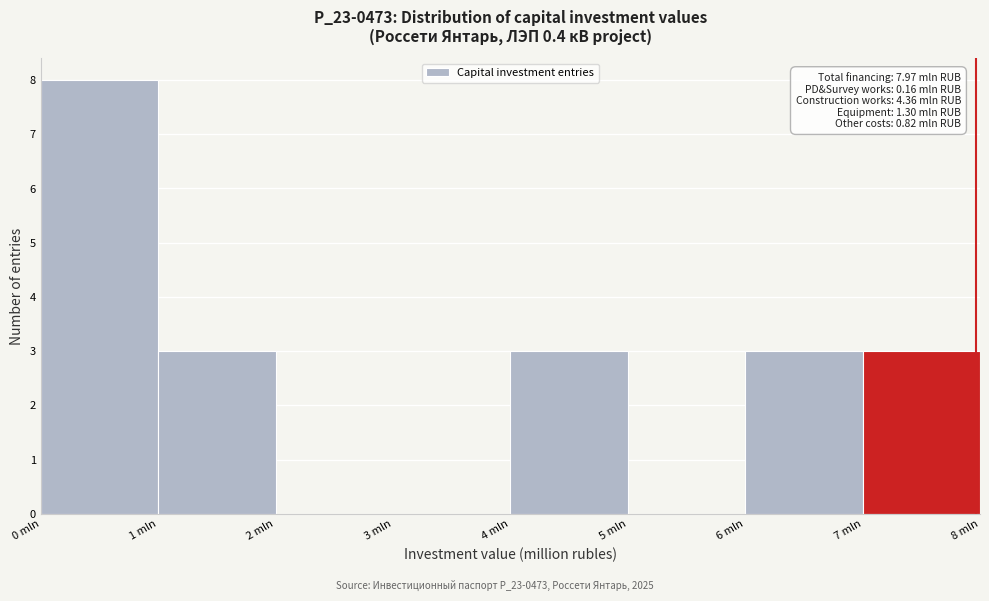

Over which range of the x-axis is the bar tallest?

0 to 1